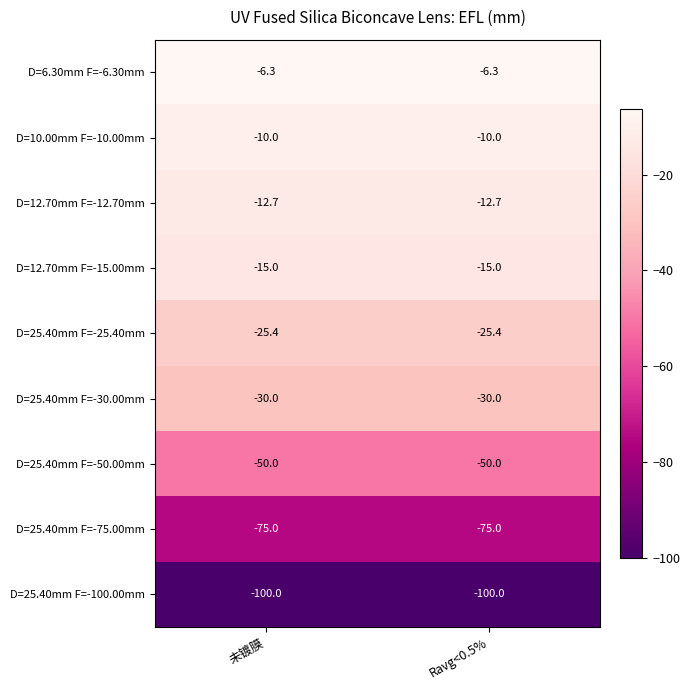

What is the average value of the D=25.40mm F=-100.00mm series?

-100.0